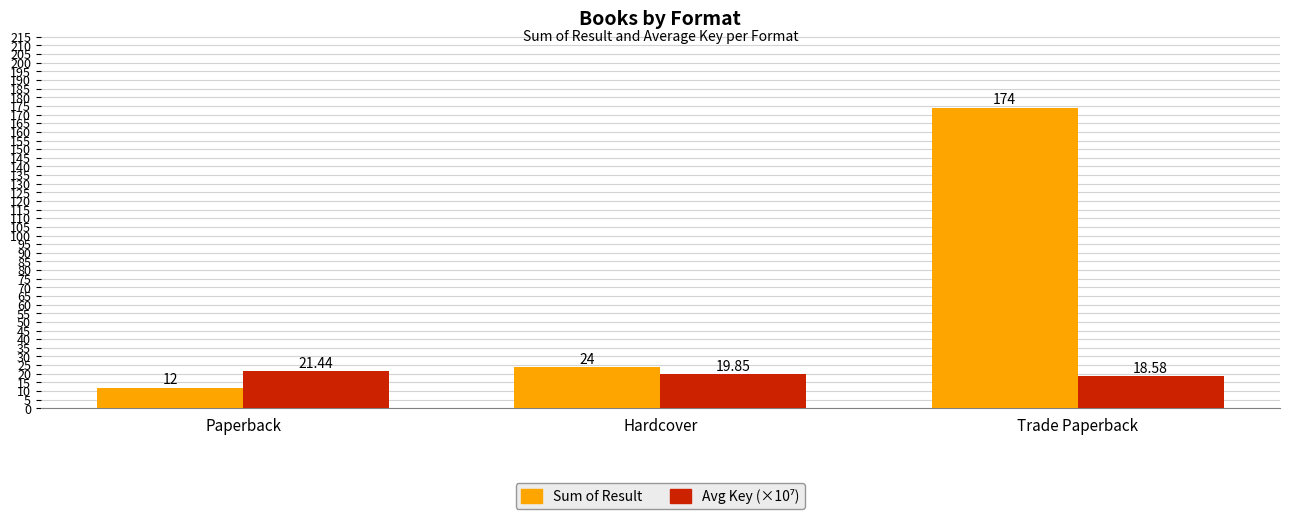

Which series changed the most between Hardcover and Trade Paperback?

Sum of Result